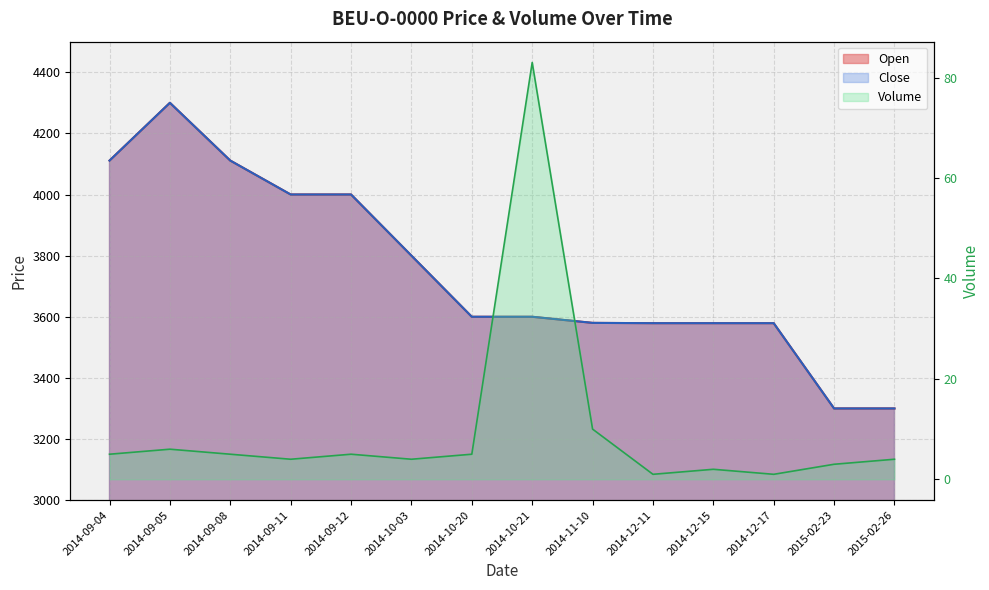

What is the label of the 12th point from the left?

2014-12-17